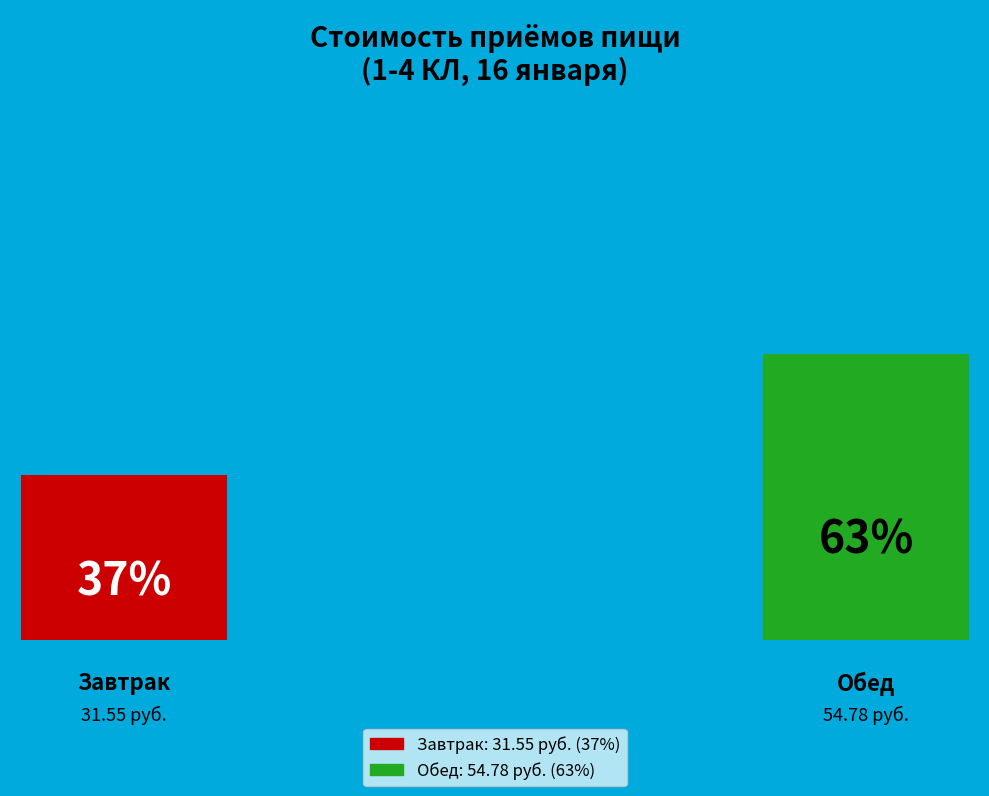

The Обед slice represents 51% of the pie. True or false?

False